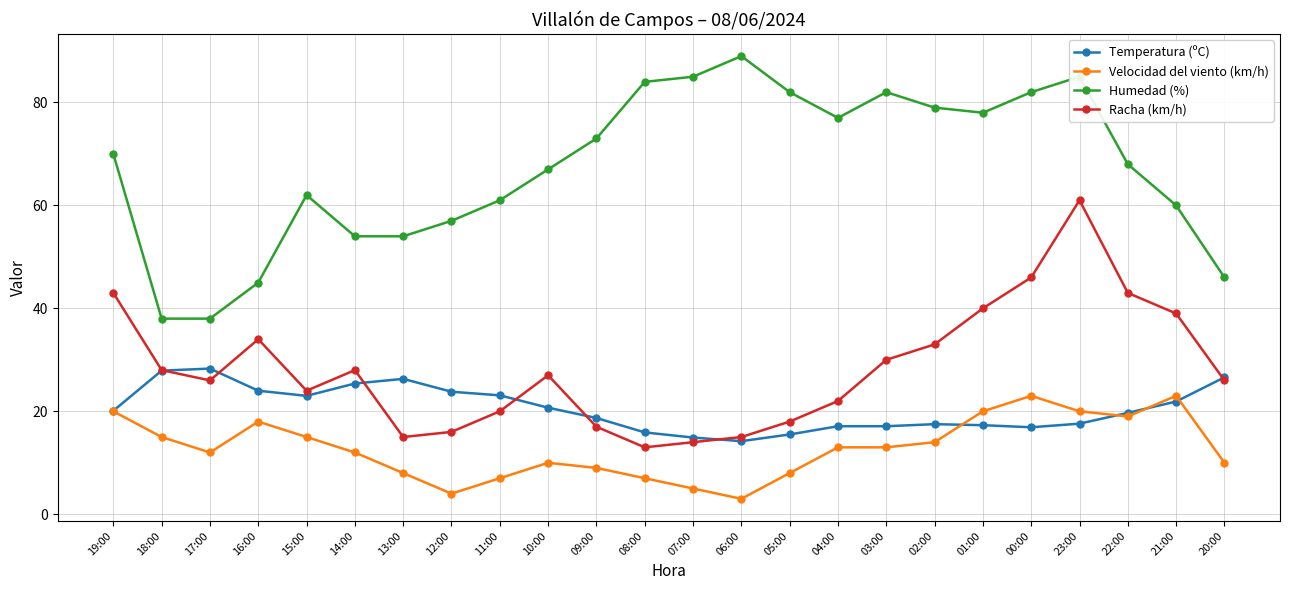

What is the label of the 21st point from the left?

23:00